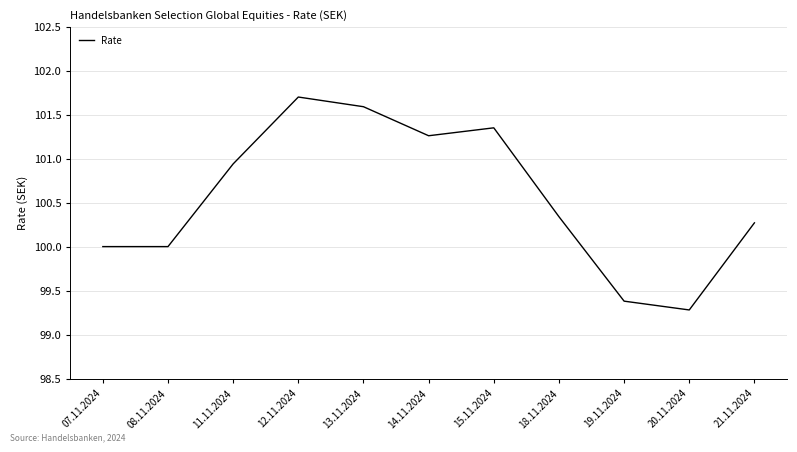

Does the chart display data point markers on the line(s)?

No